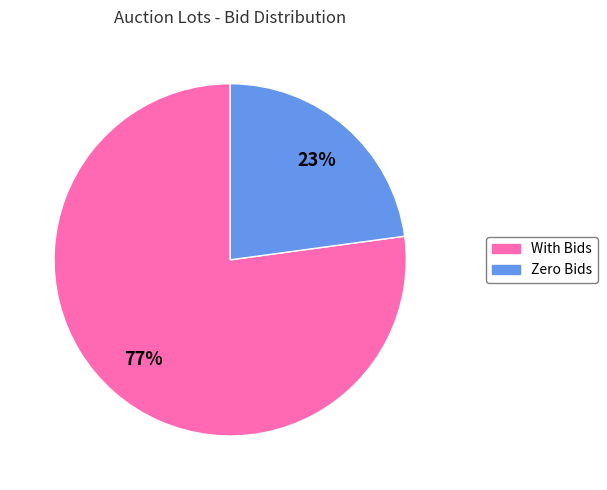

Is there any slice that represents more than half of the pie?

Yes